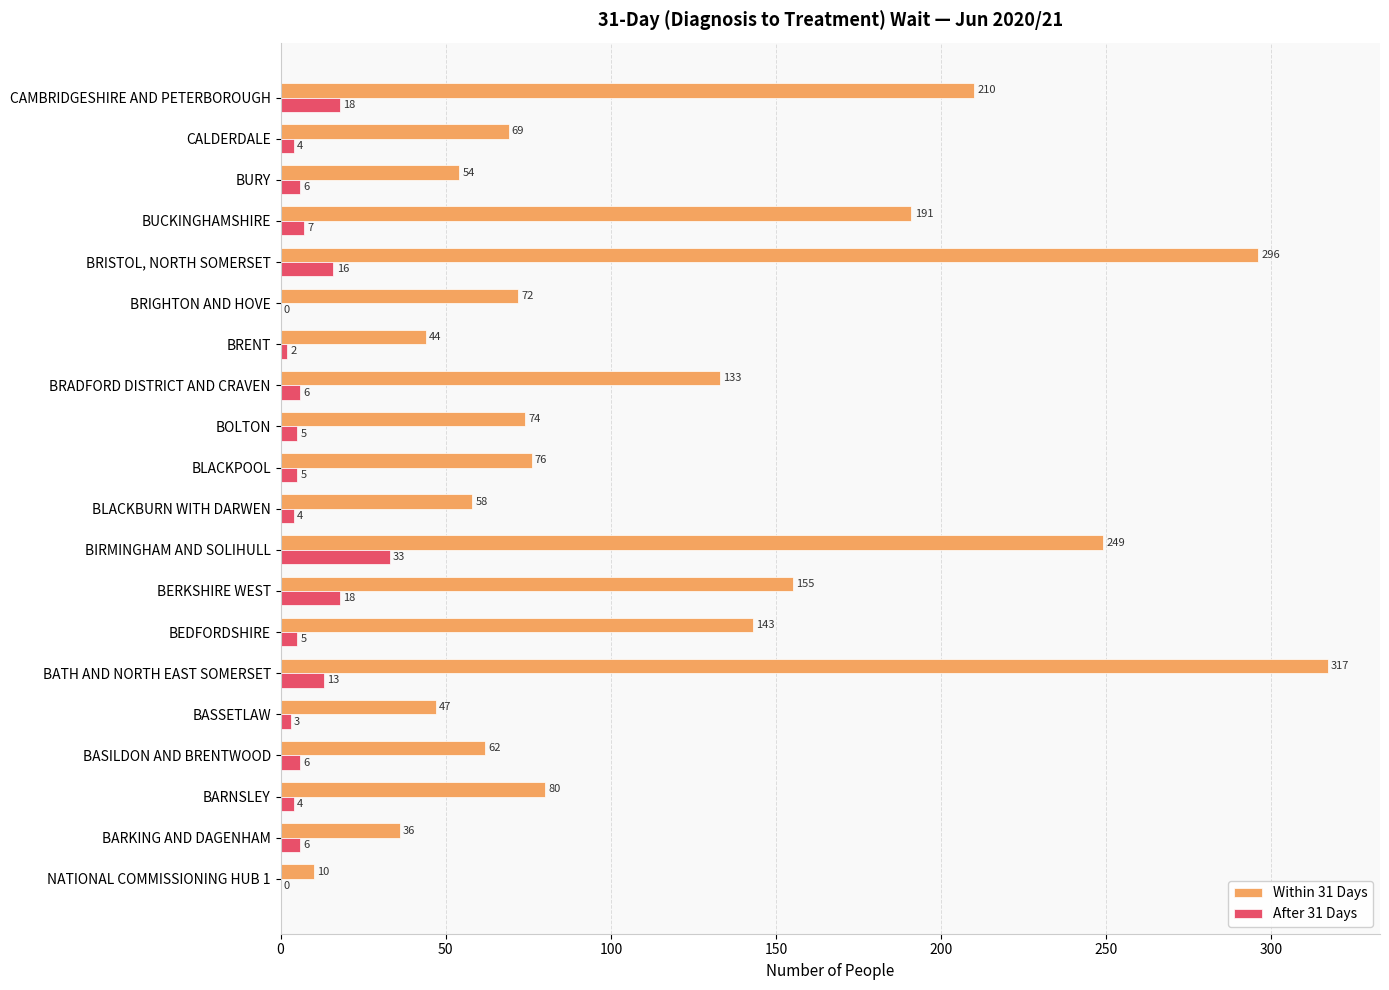

Between BATH AND NORTH EAST SOMERSET and BUCKINGHAMSHIRE, which series saw the biggest shift?

Within 31 Days